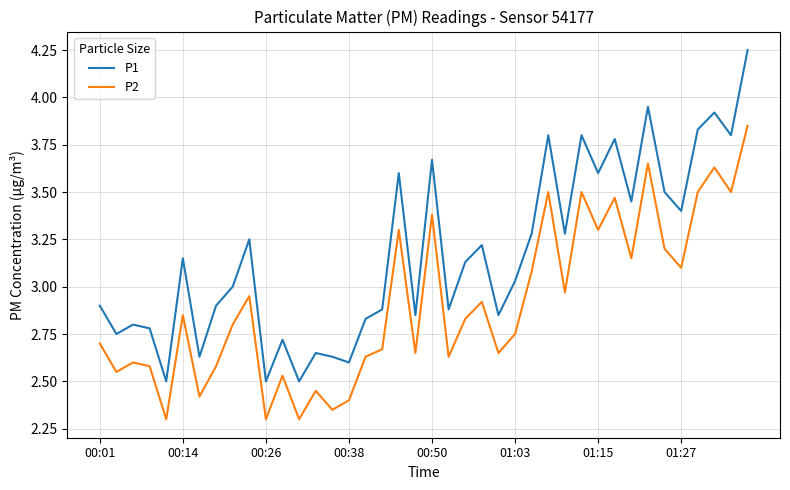

List the series in order of their overall mean, highest first.

P1, P2